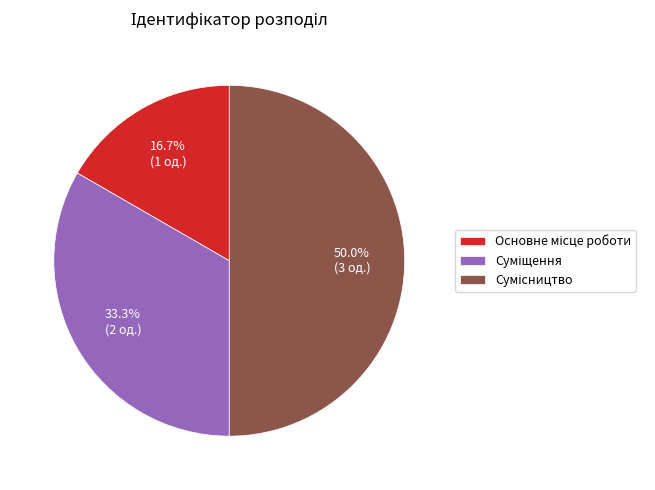

To the nearest percent, what portion does Суміщення represent?

33%